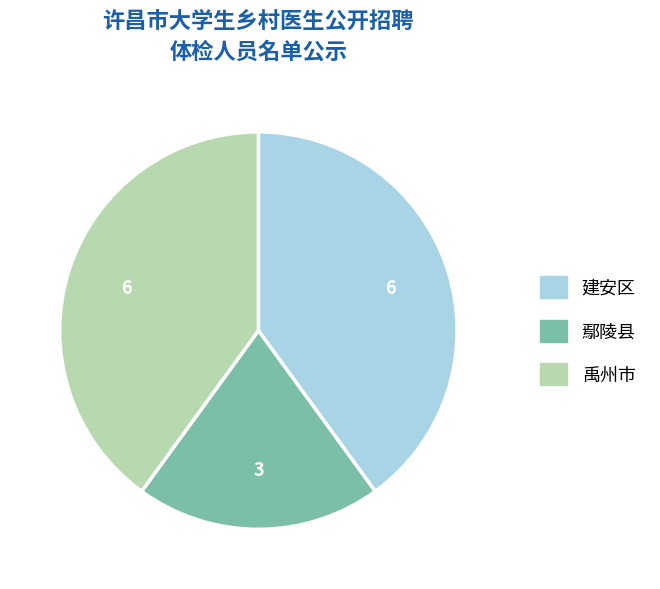

Which category has the smallest portion of the pie?

鄢陵县